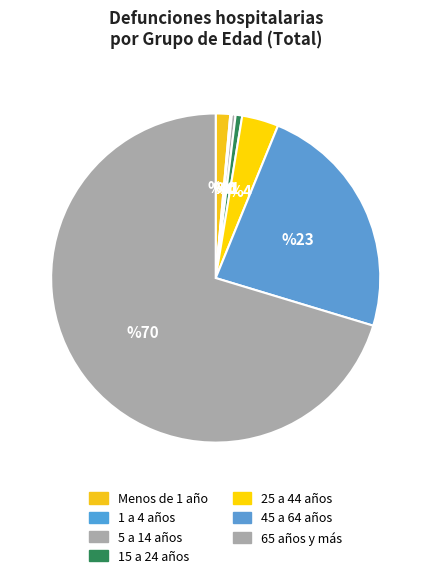

The 65 años y más slice represents 63% of the pie. True or false?

False